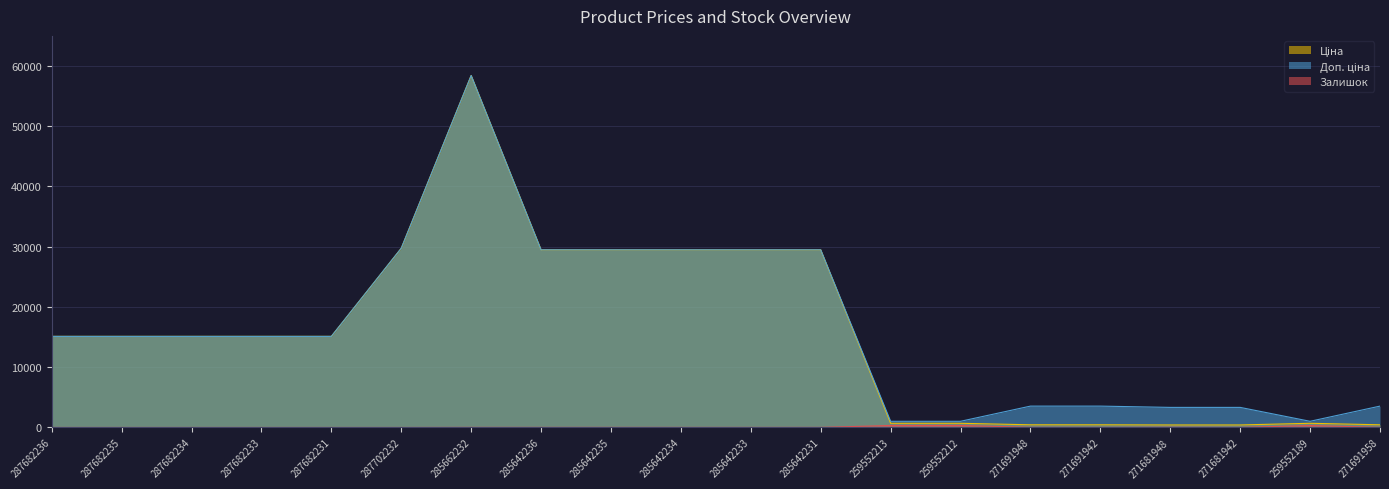

How many values in the Залишок series are below 12?

10